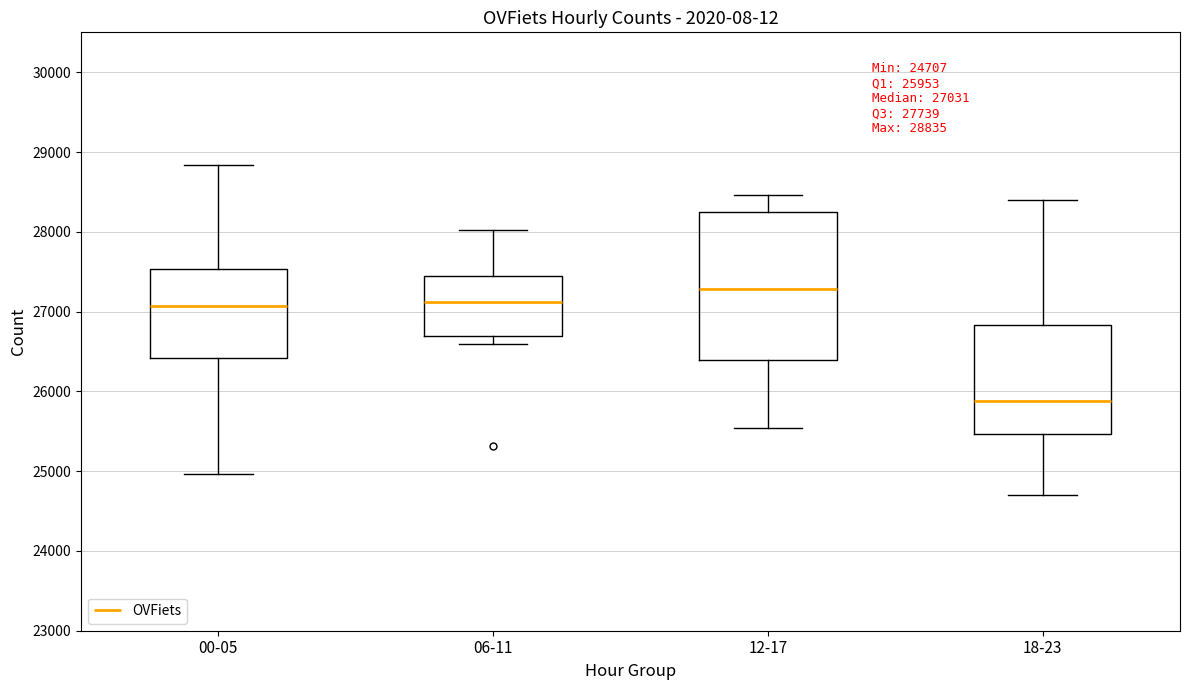

Which box has the lowest median line?

18-23